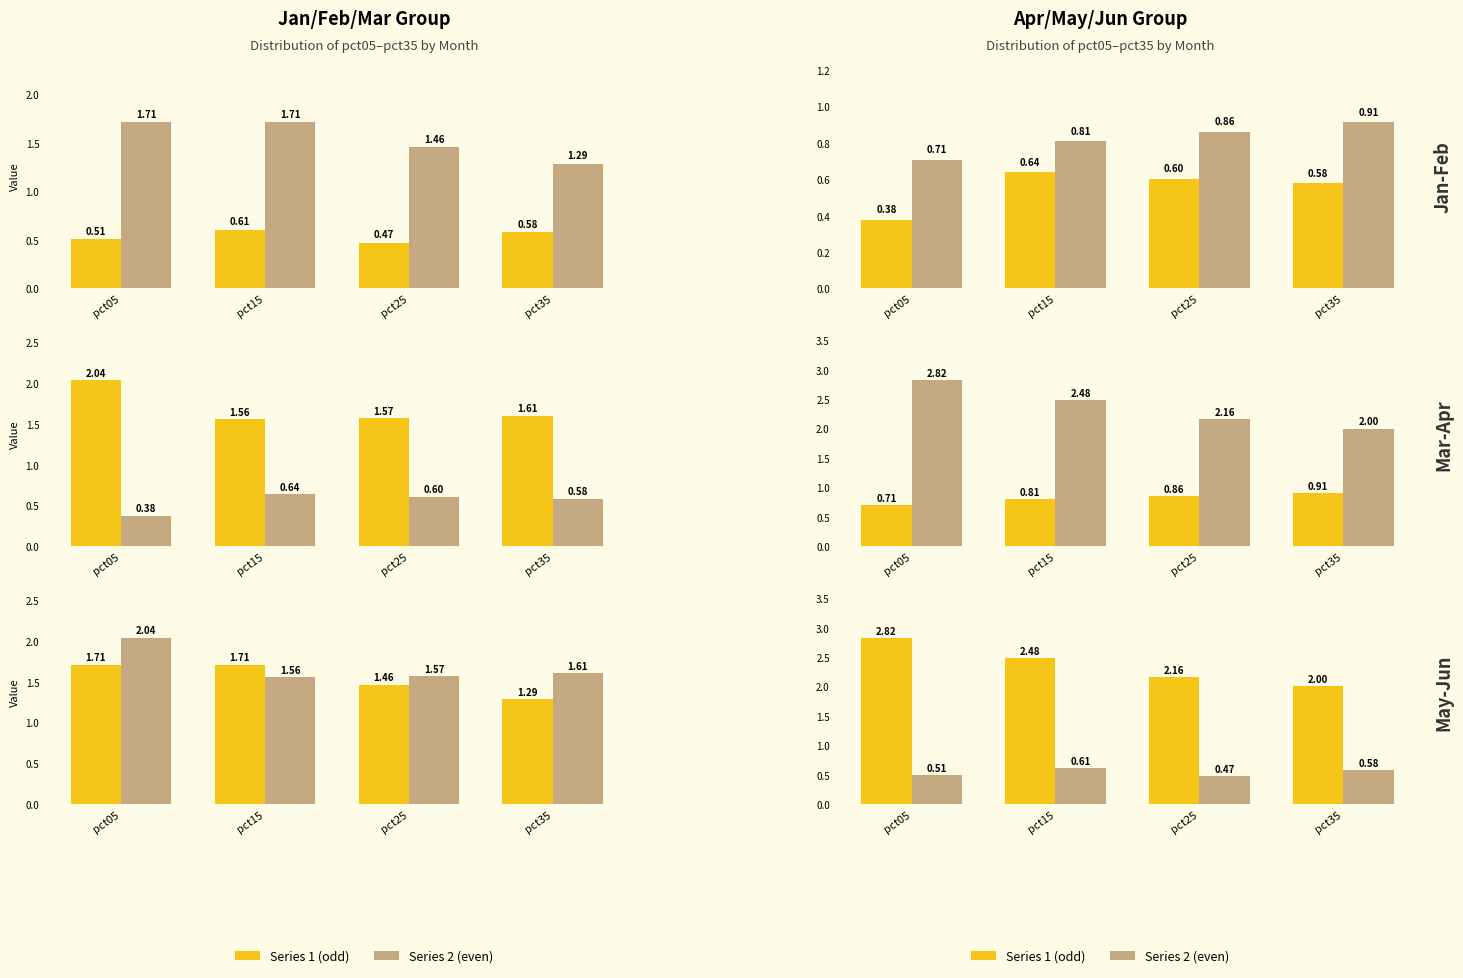

The value of Feb at pct15 is 1.7. True or false?

True